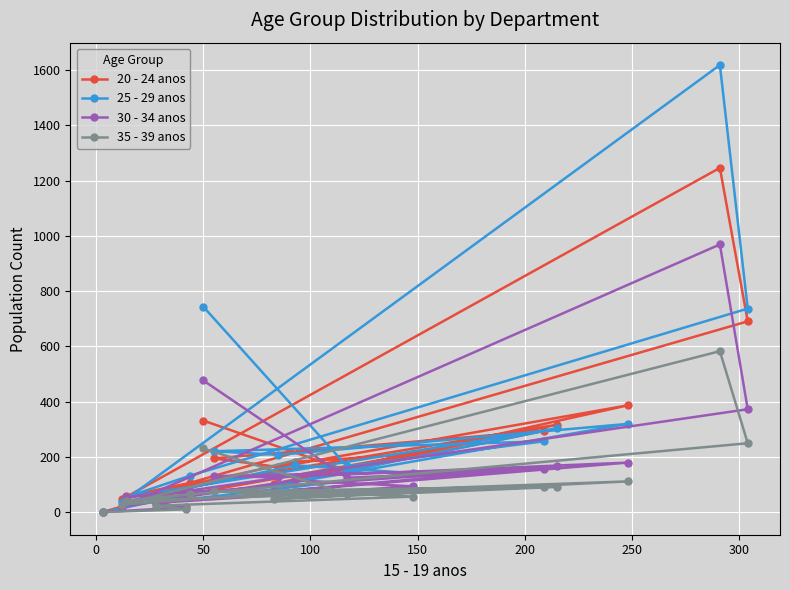

What are all the series names shown in the legend?

20 - 24 anos, 25 - 29 anos, 30 - 34 anos, 35 - 39 anos